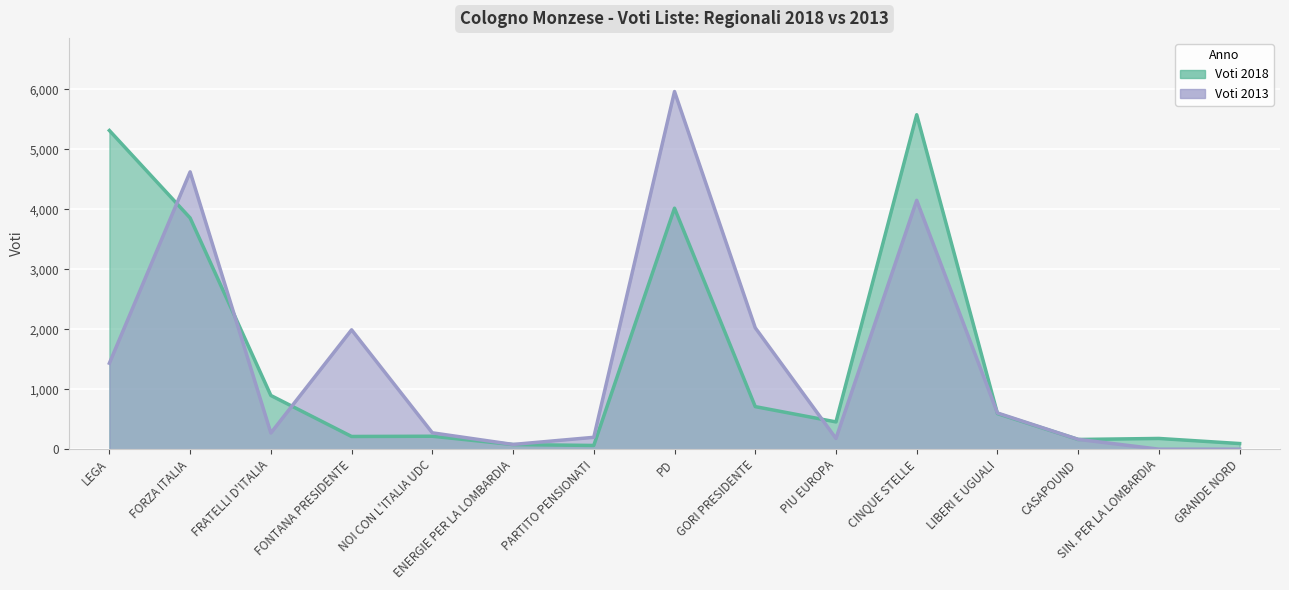

What is the difference between the Voti 2018 values at PARTITO PENSIONATI and LIBERI E UGUALI?

532